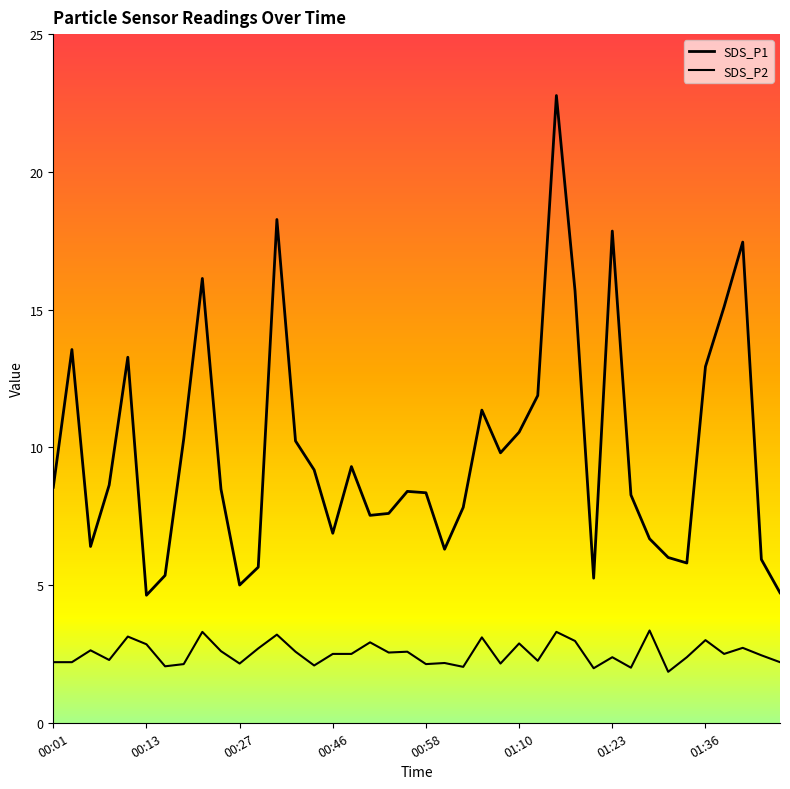

At which label does SDS_P2 first exceed 2?

00:01